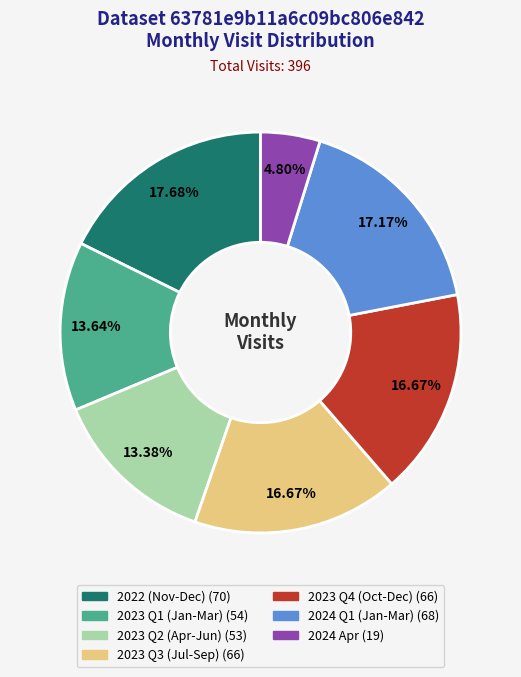

Does any single category account for the majority?

No